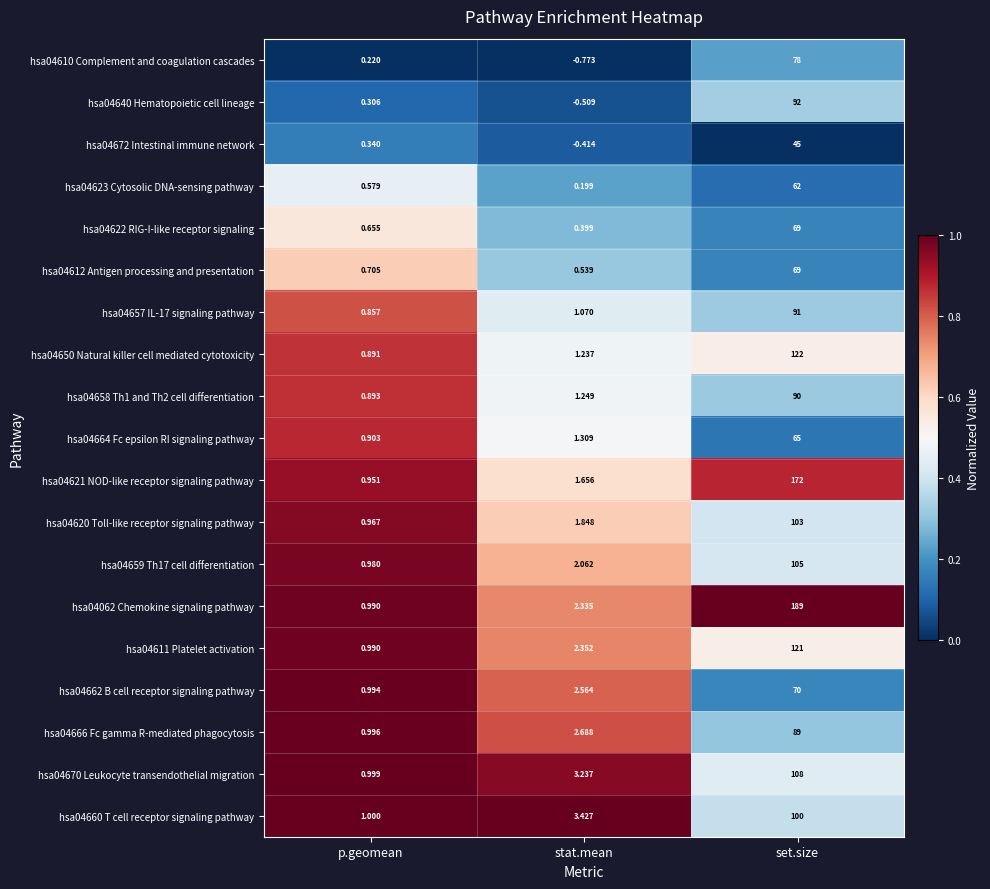

At which category is the sum across all series the highest?

set.size